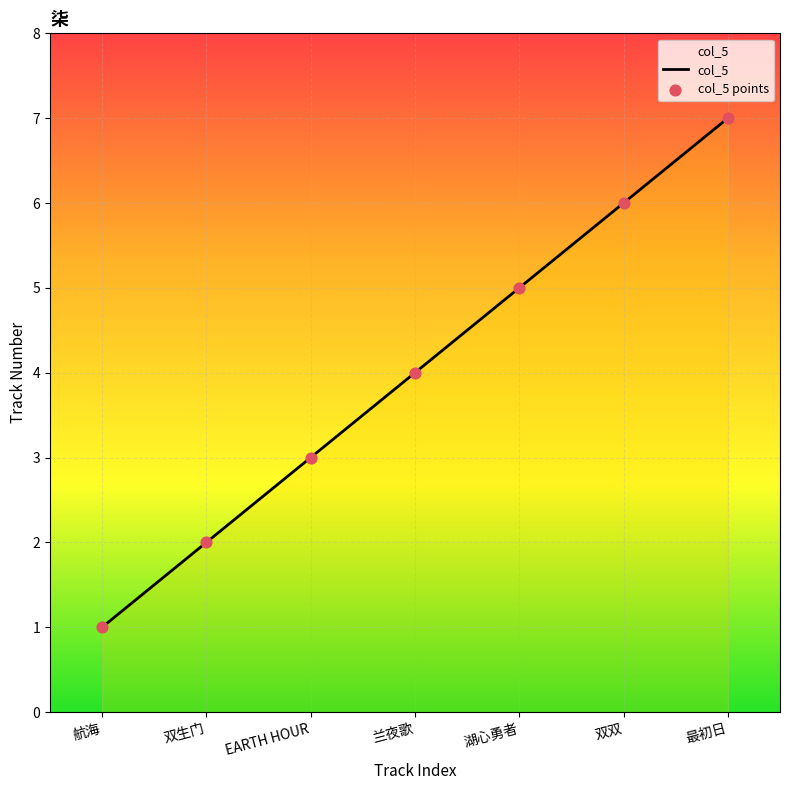

What is the change in value from 航海 to 湖心勇者?

+4